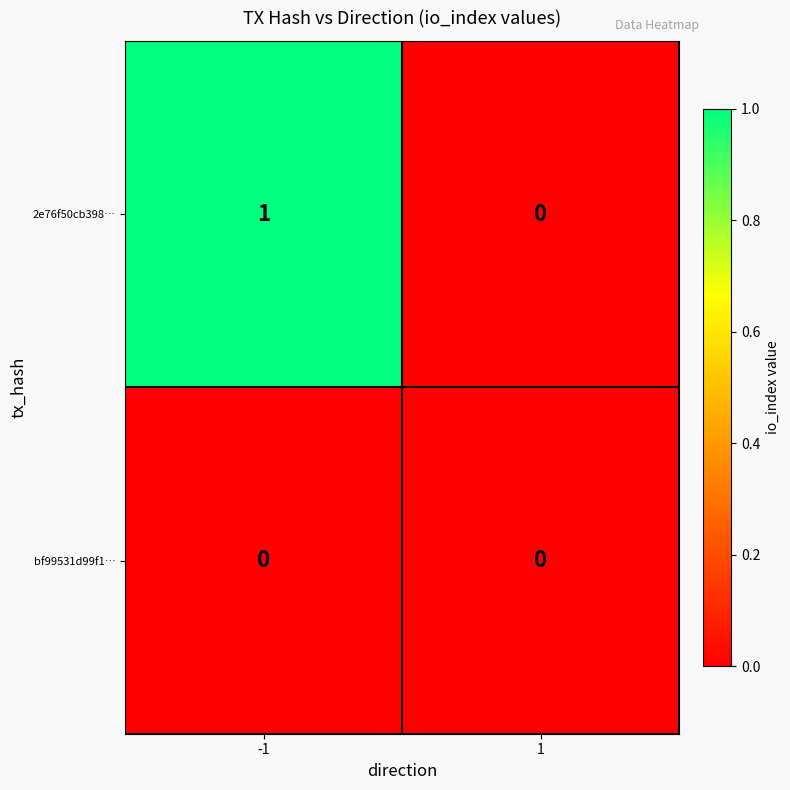

List the series in order of their peak value, highest first.

2e76f50cb398…, bf99531d99f1…